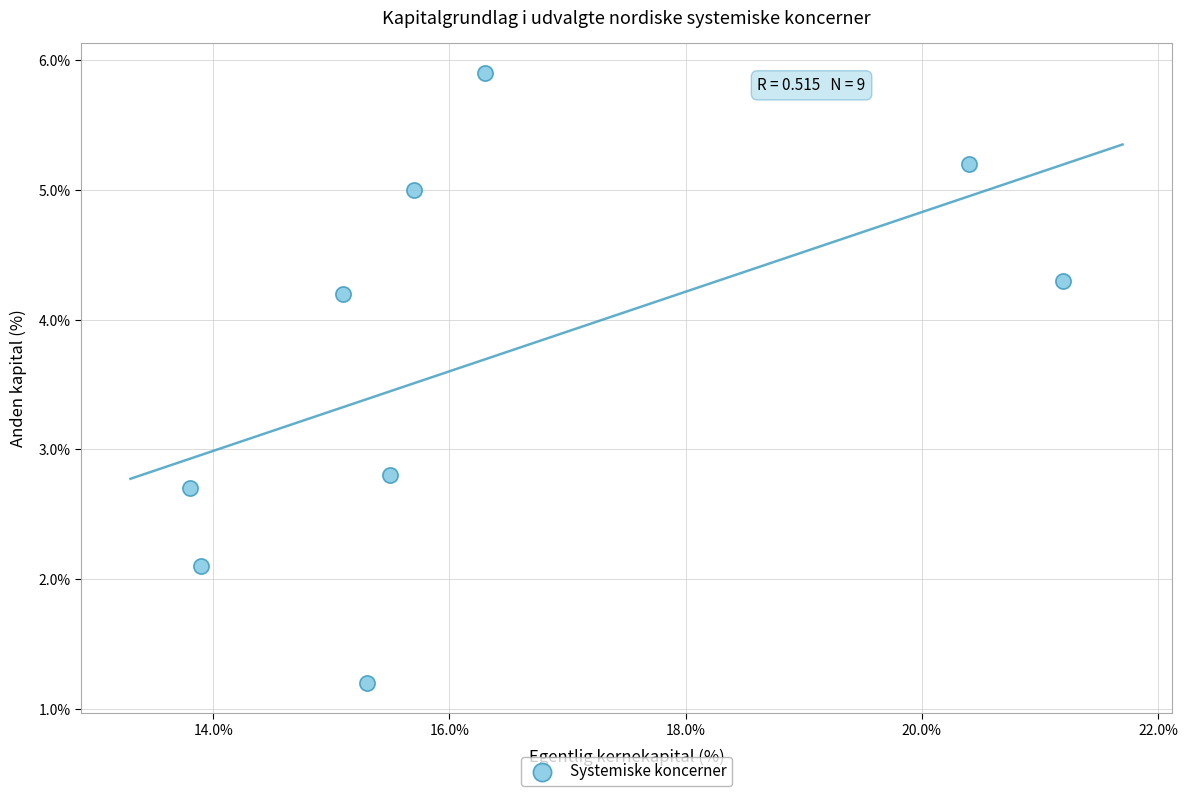

What is the range of X values (max minus min)?

7.4